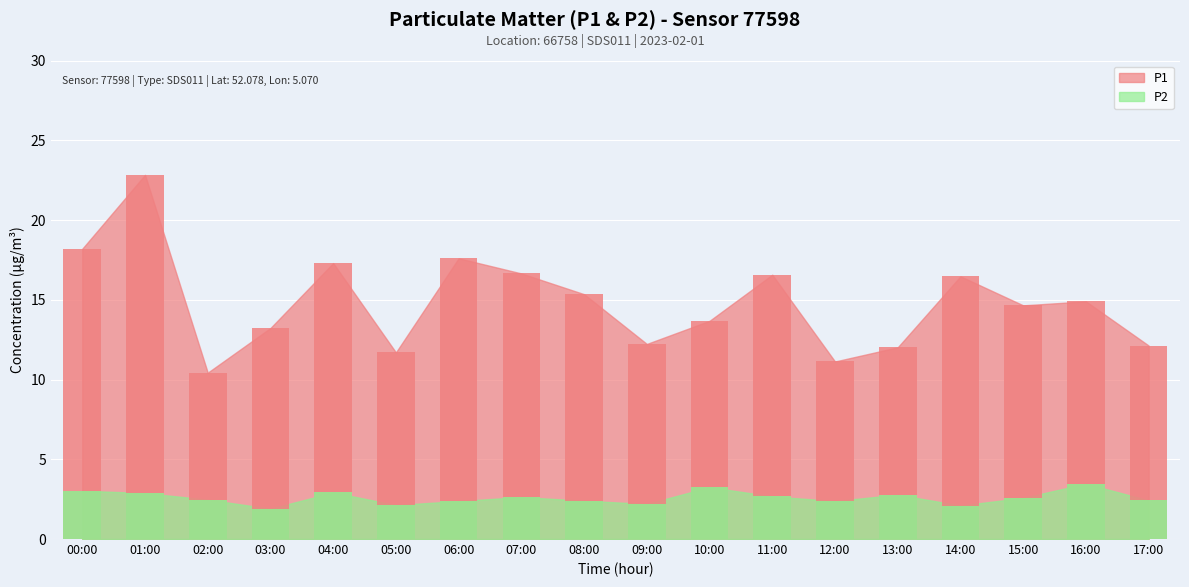

At how many categories does at least one series exceed 11?

17